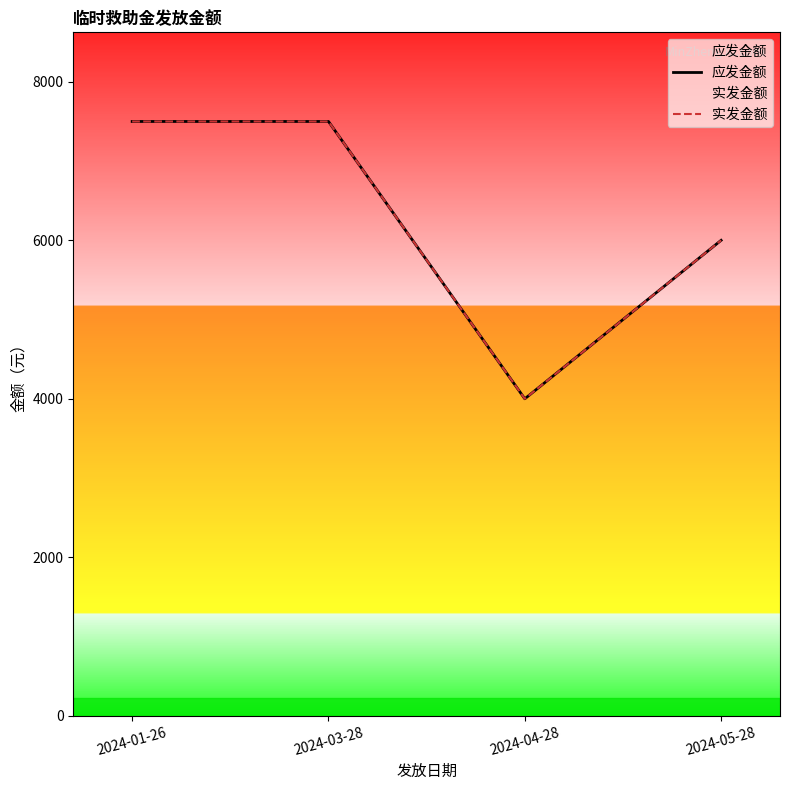

What is the sum of all 应发金额 values?

25000